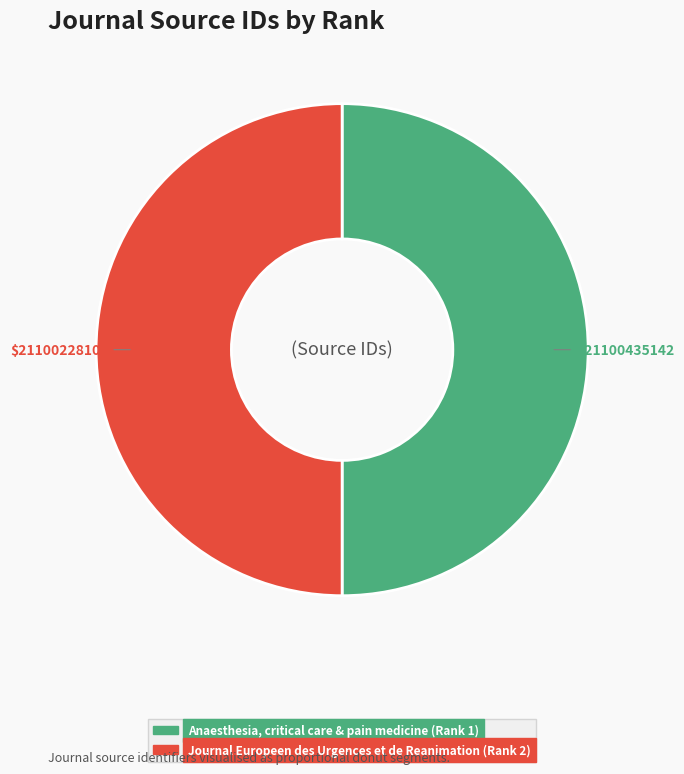

Is it true that Anaesthesia, critical care & pain medicine (Rank 1) is 39% of the pie?

False